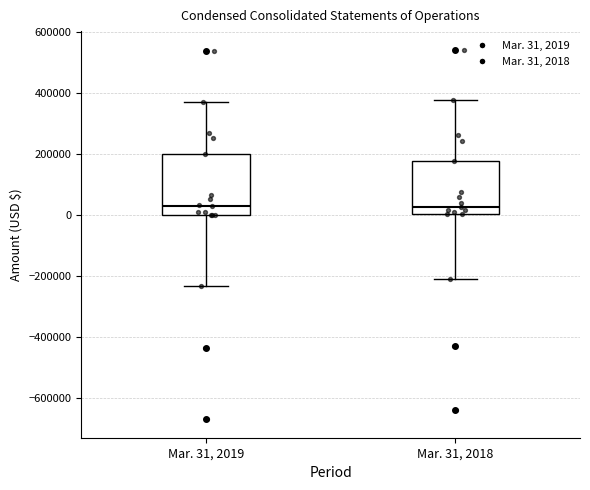

Where is the upper edge of the box for Mar. 31, 2018 on the y-axis? The values are not printed on the chart, so give them approximately, as read against the axis.

180000